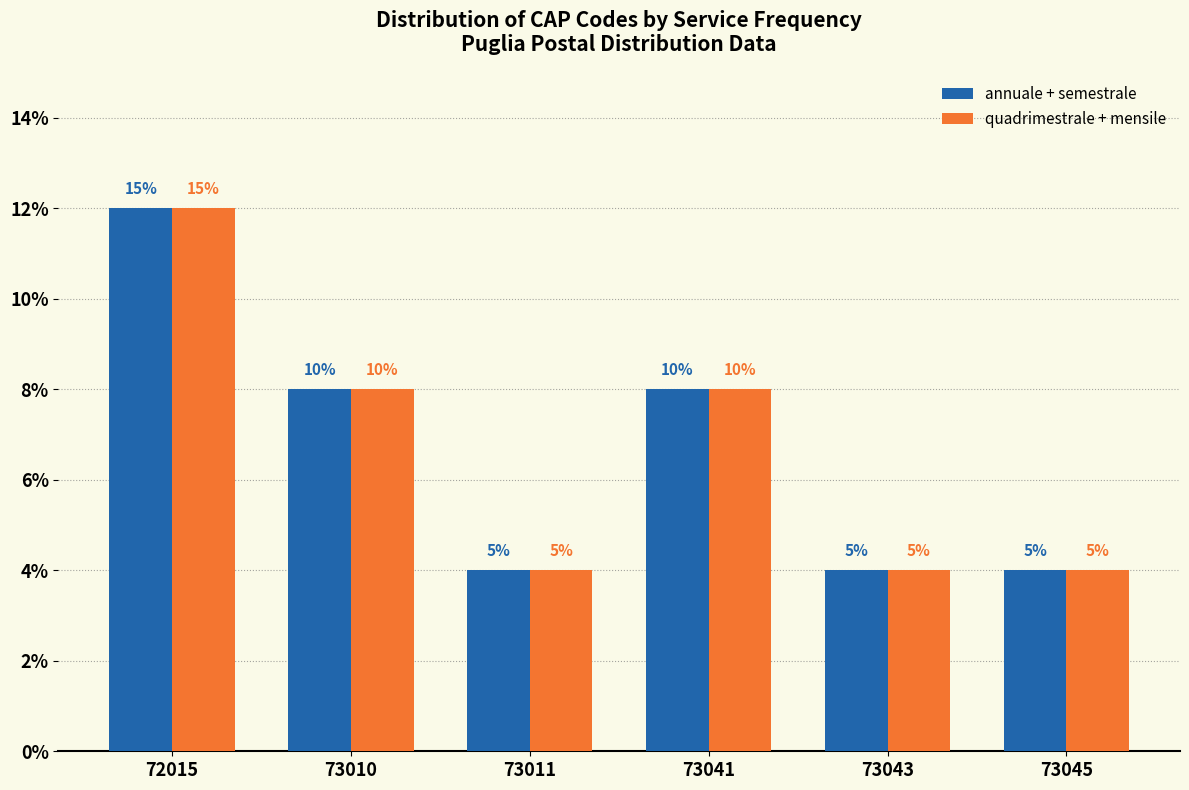

What are all the series names shown in the legend?

annuale + semestrale, quadrimestrale + mensile